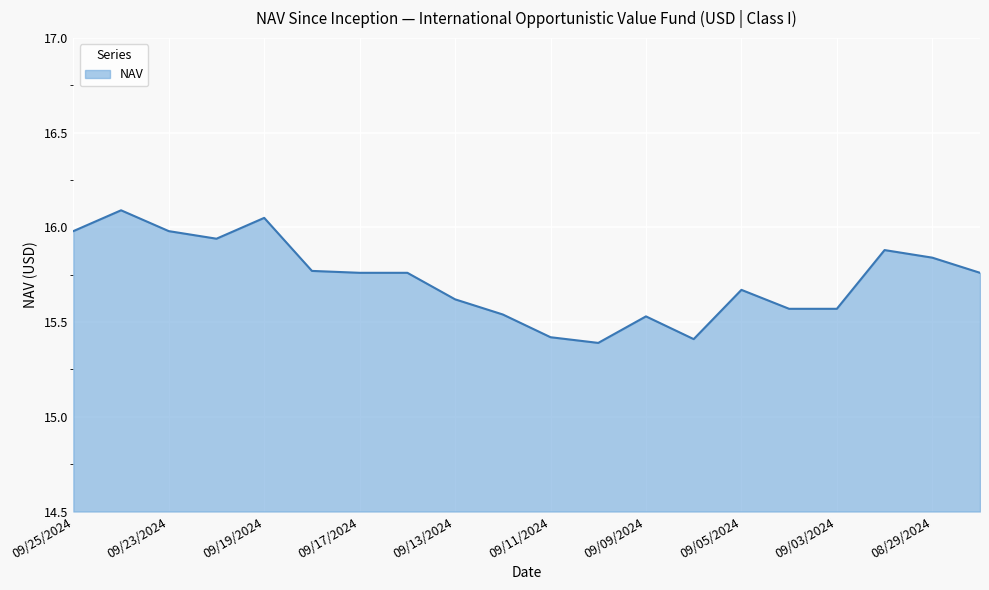

What is the difference between the maximum and minimum values?

0.7